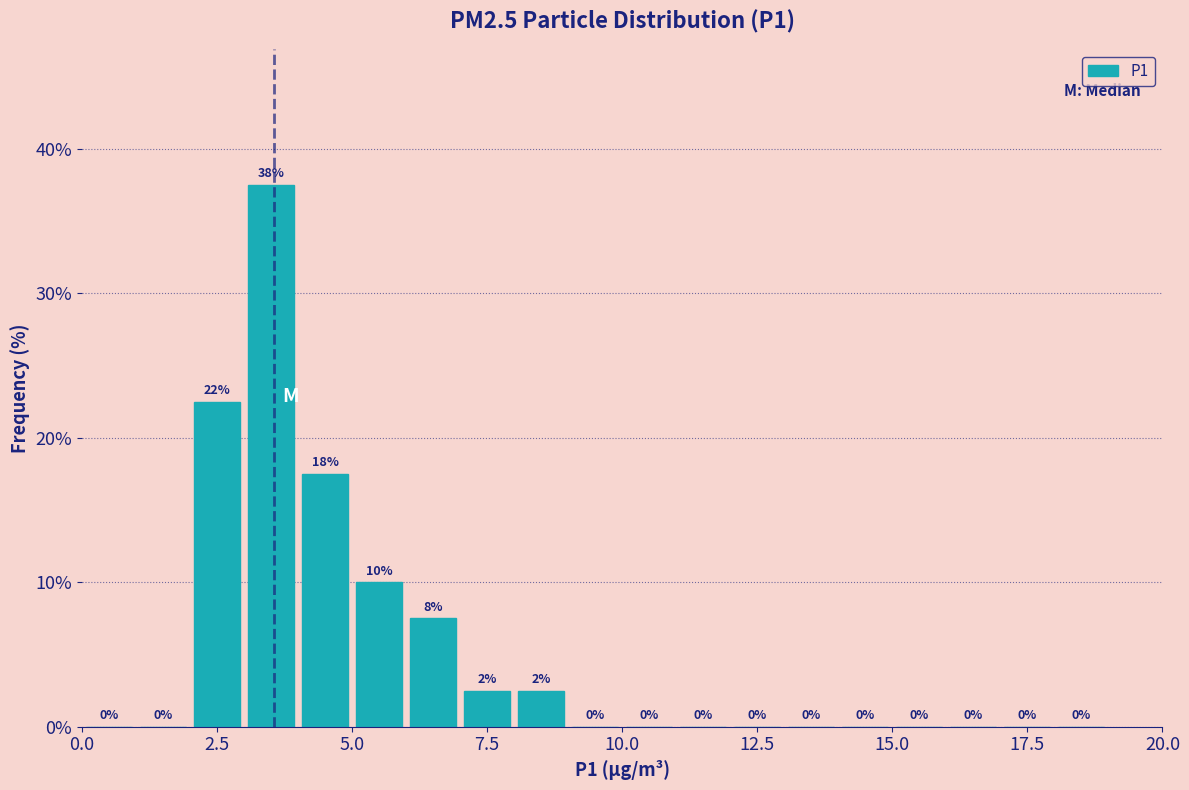

Around what value on the x-axis is the tallest bar? Give the approximate position of its centre, as read against the axis.

3.5